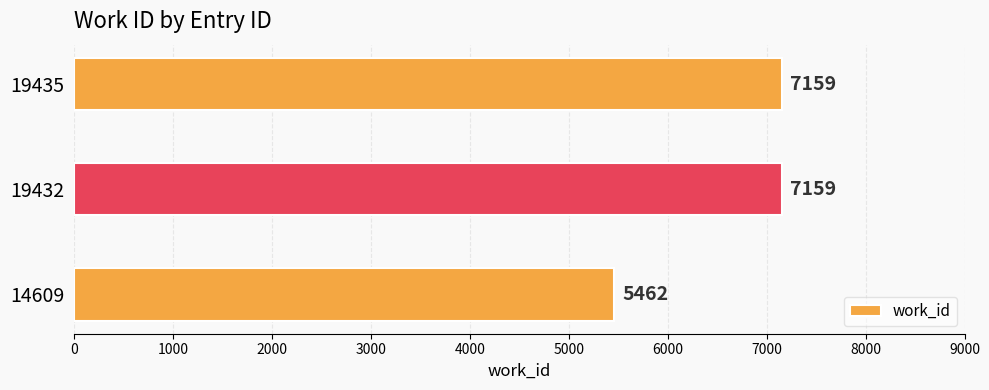

What is the difference between the second highest and minimum values?

1697